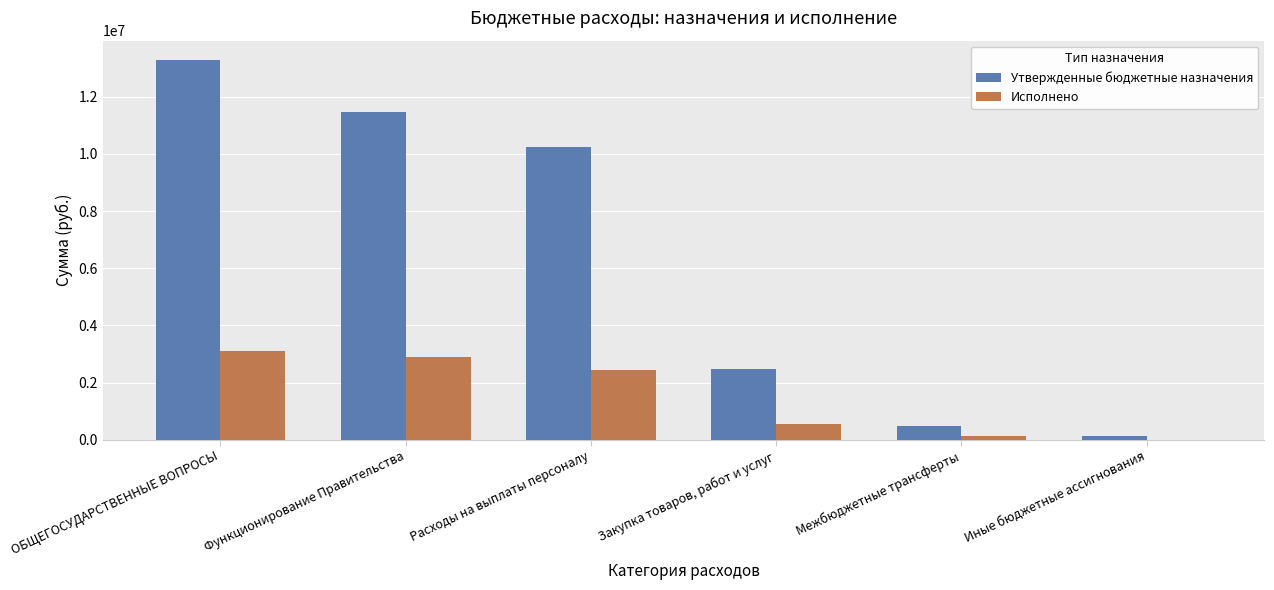

The value of Исполнено at ОБЩЕГОСУДАРСТВЕННЫЕ ВОПРОСЫ is 3115687.9. True or false?

True